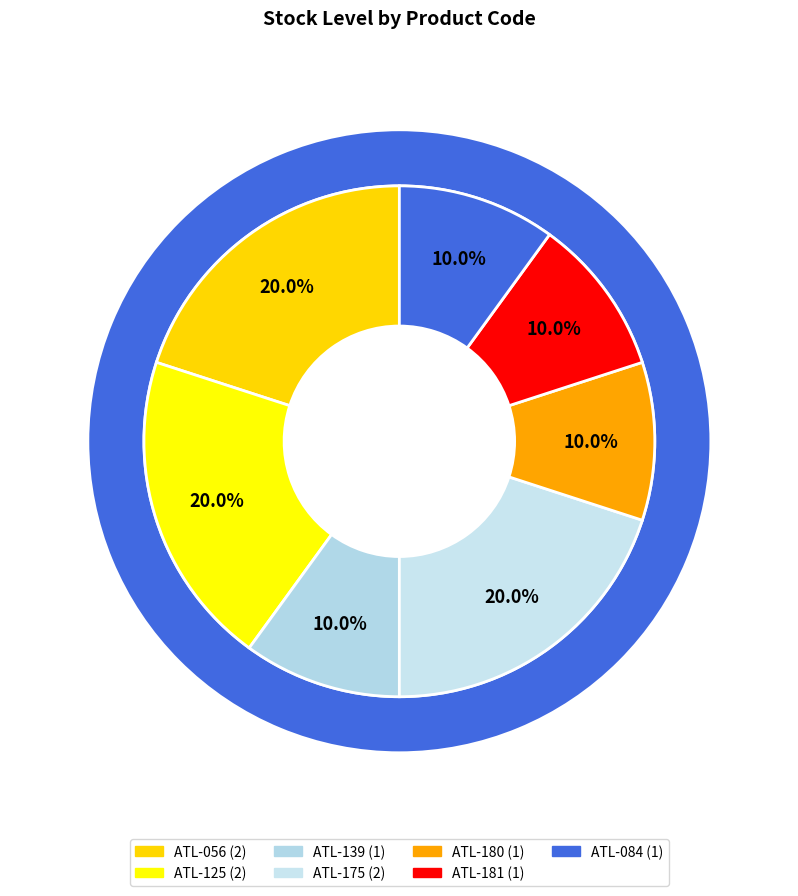

What is the change in value from ATL-175 to ATL-084?

-1